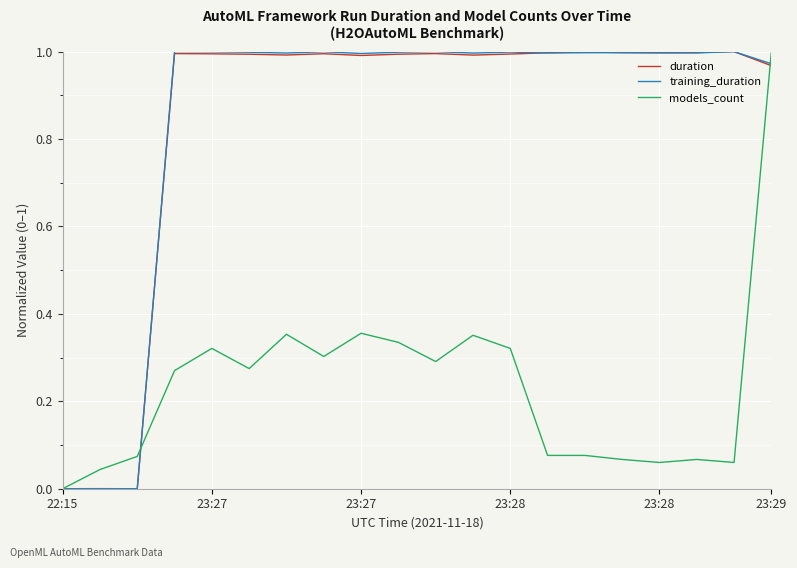

What are all the series names shown in the legend?

duration, training_duration, models_count